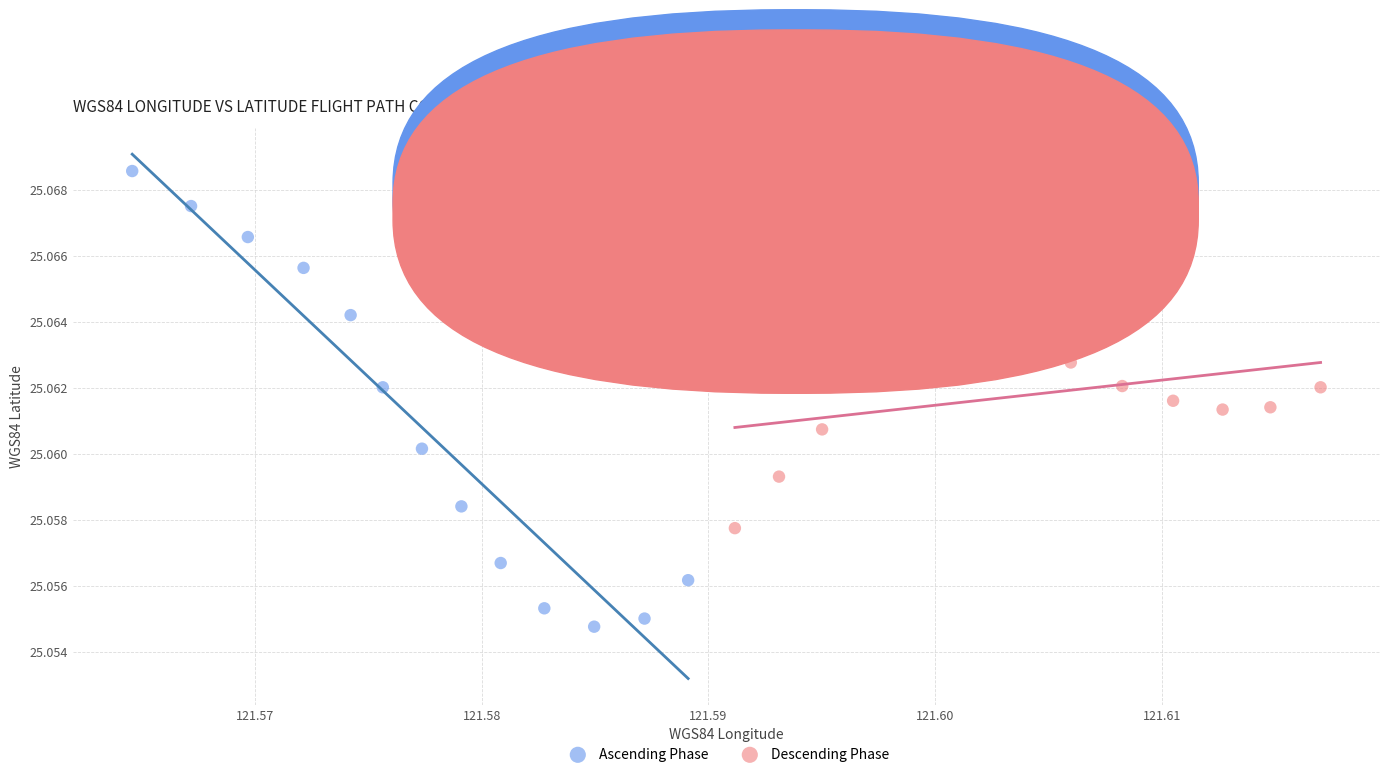

Which series reaches the minimum Y coordinate?

Ascending Phase